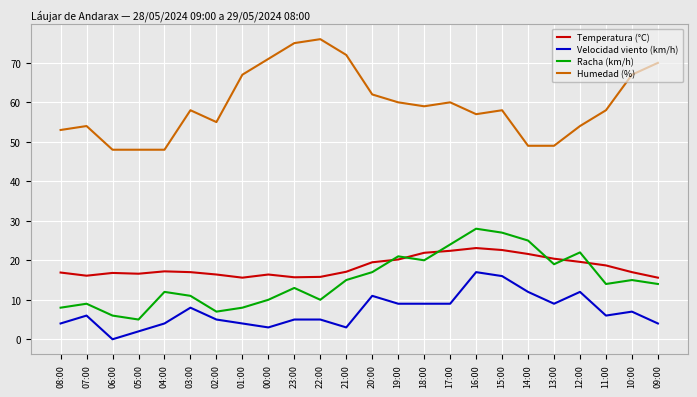

Between 01:00 and 16:00, which series saw the biggest shift?

Racha (km/h)